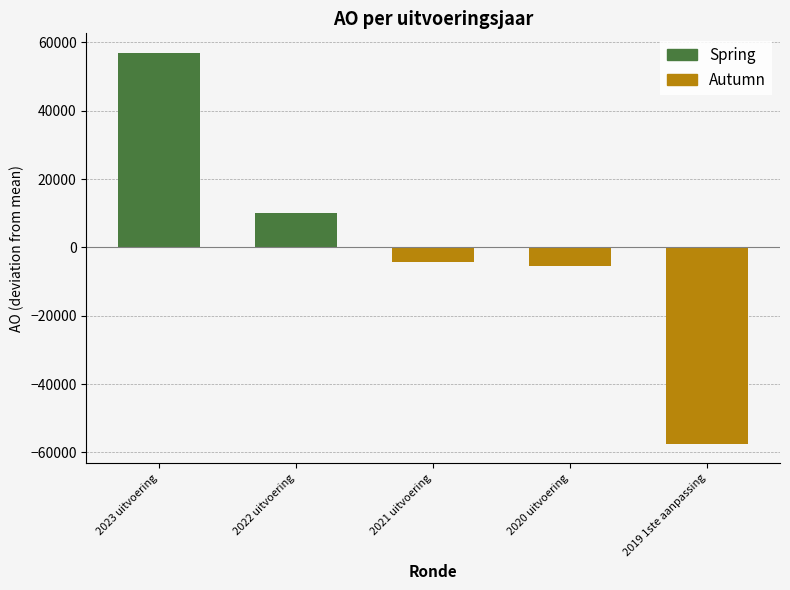

What is the change in value from 2020 uitvoering to 2019 1ste aanpassing?

-52181